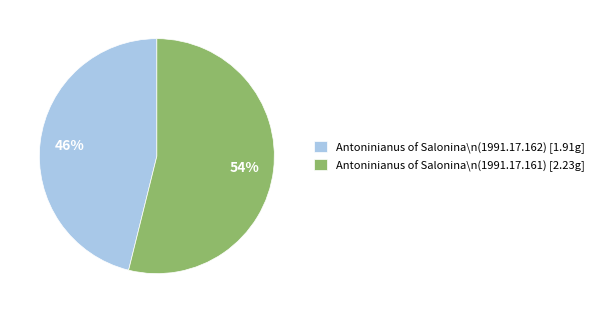

Which slice is the largest?

Antoninianus of Salonina\n(1991.17.161)